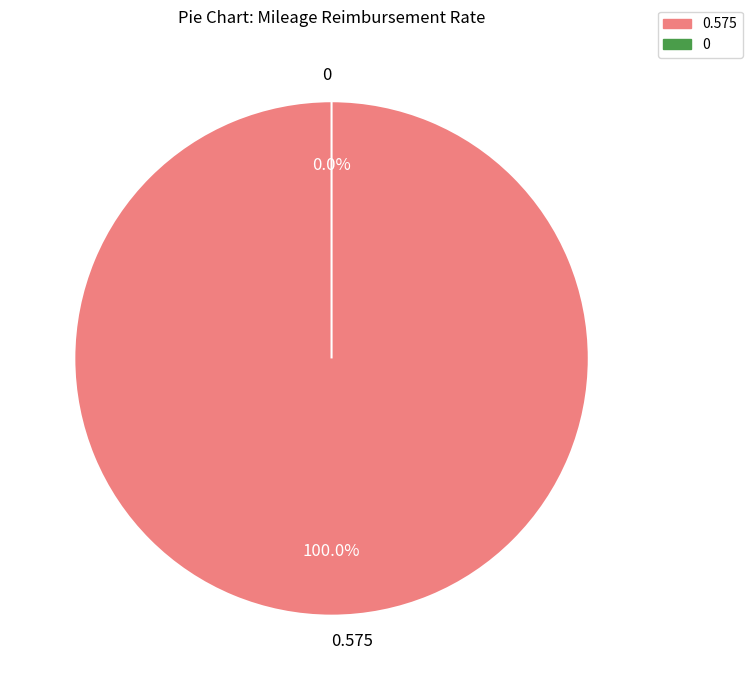

Rank the categories by value from lowest to highest.

0, 0.575